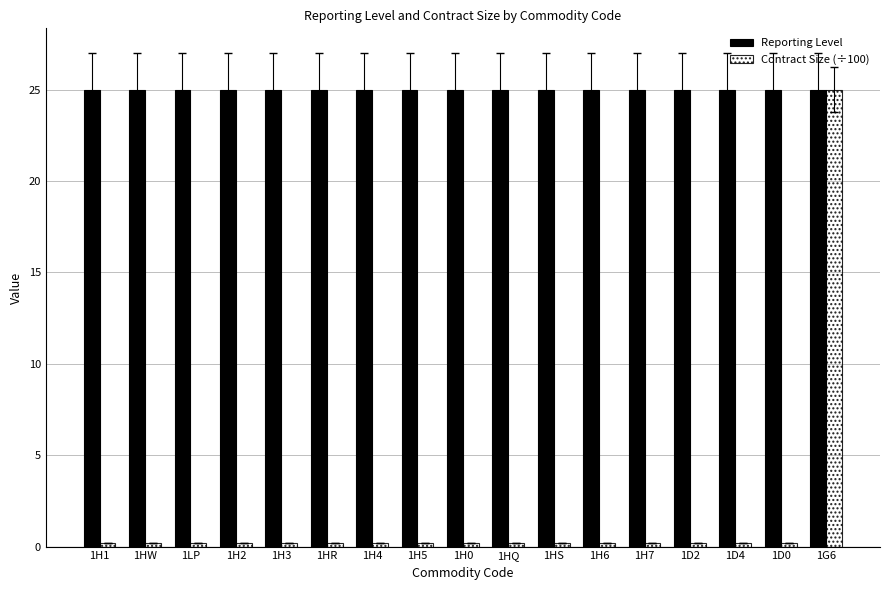

List the series in order of their overall mean, highest first.

Reporting Level, Contract Size (÷100)